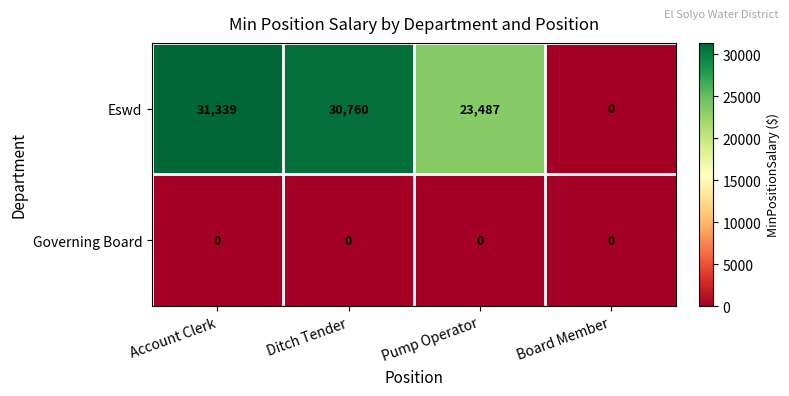

The Governing Board series shows 0 at Board Member. True or false?

True